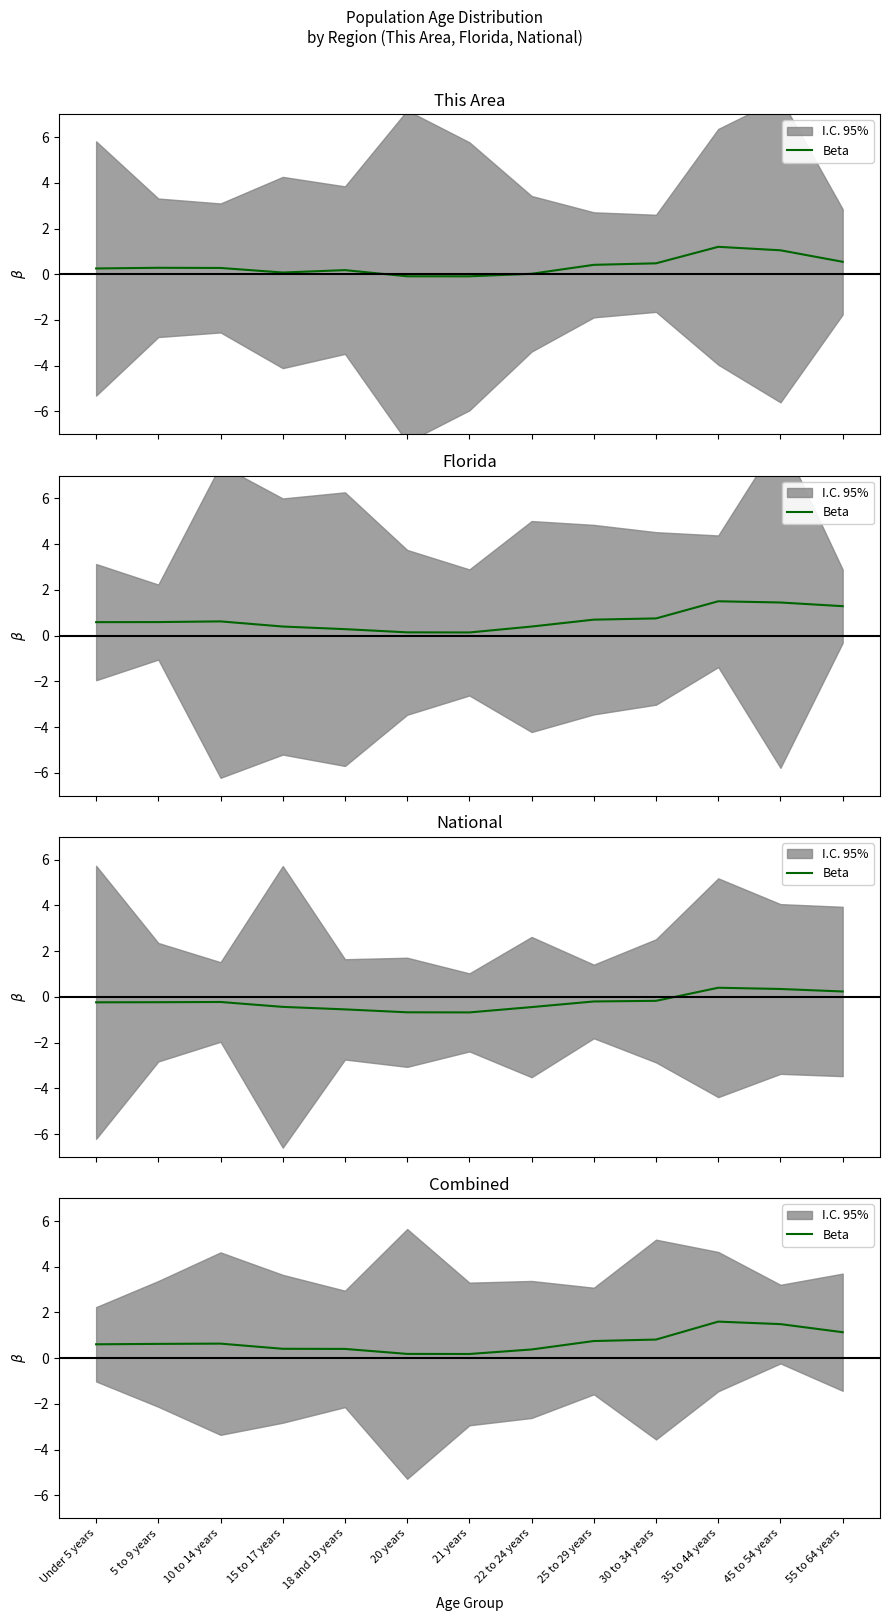

The value at 10 to 14 years is 0.9. True or false?

False